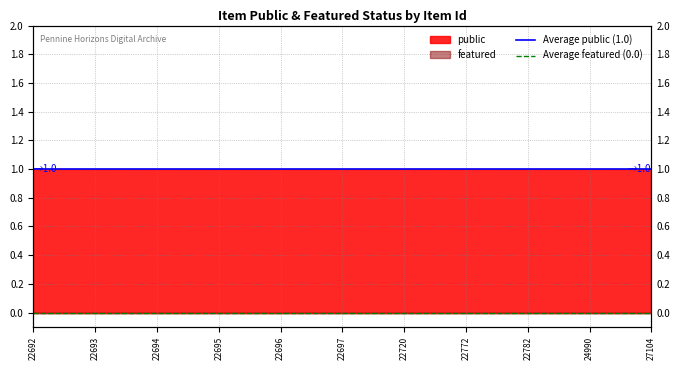

The value of Average public (1.0) at 22692 is 1. True or false?

True